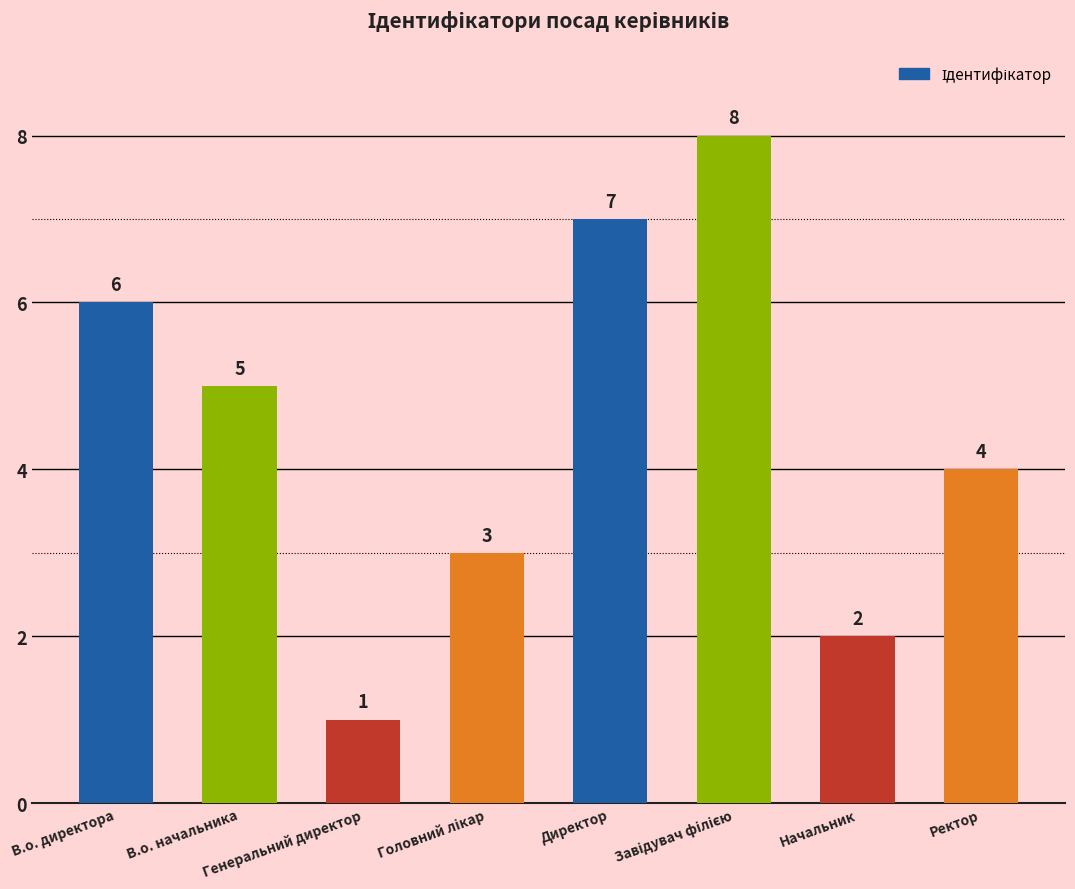

What is the value of the 2nd bar from the left?

5